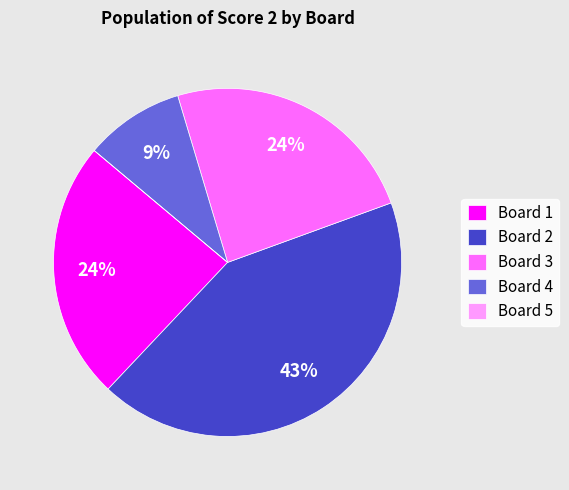

To the nearest percent, what is the combined percentage of Board 2 and Board 3?

67%